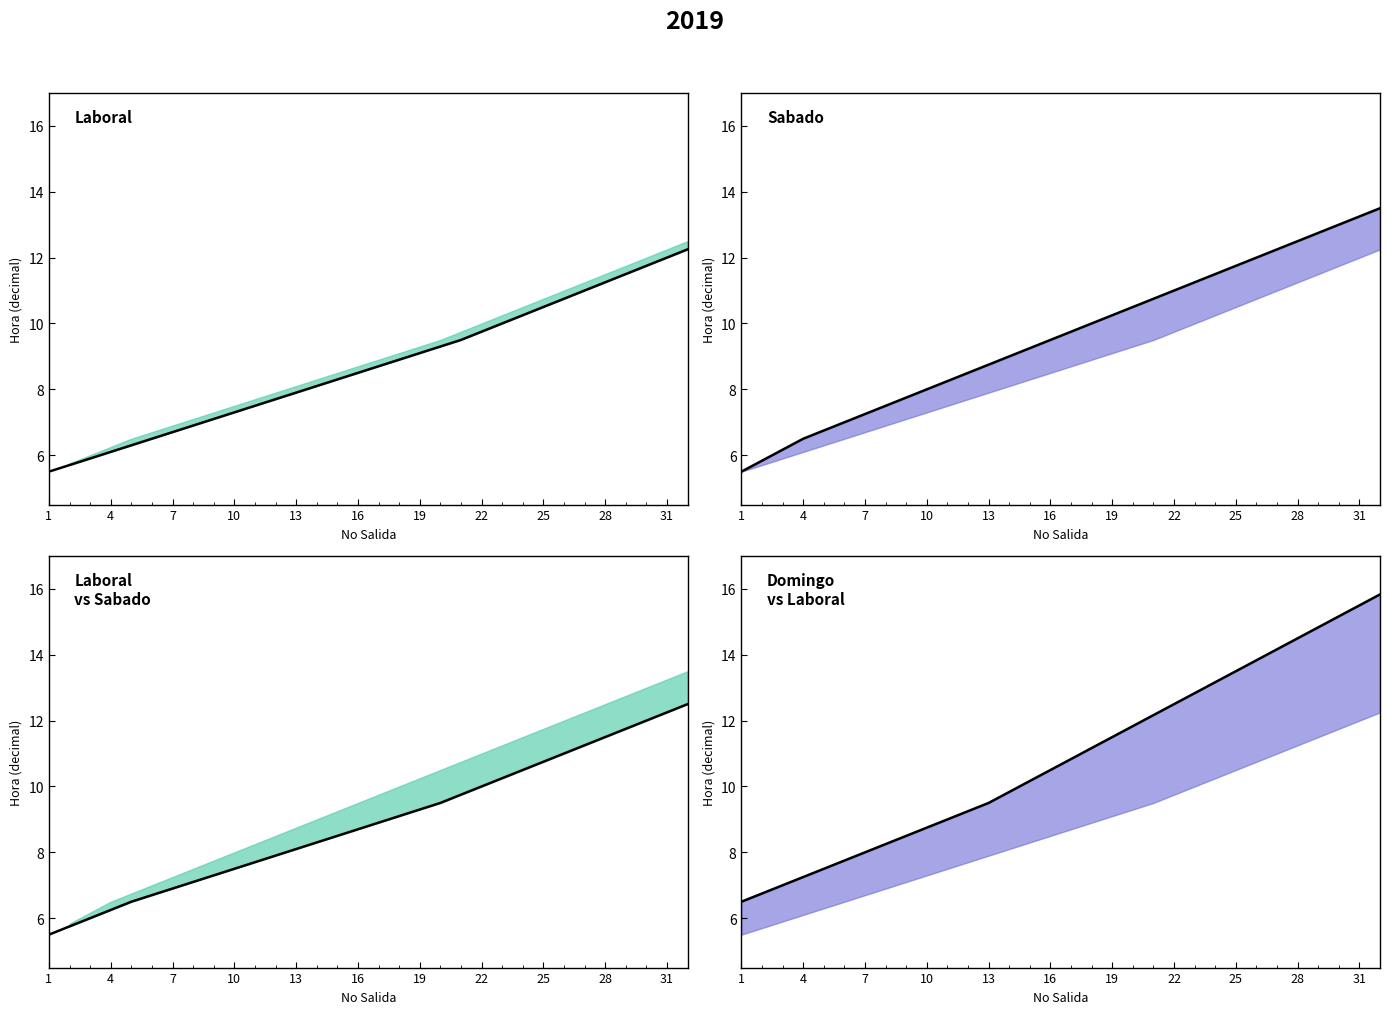

How many data points in Domingo
vs Laboral are less than 10?

14